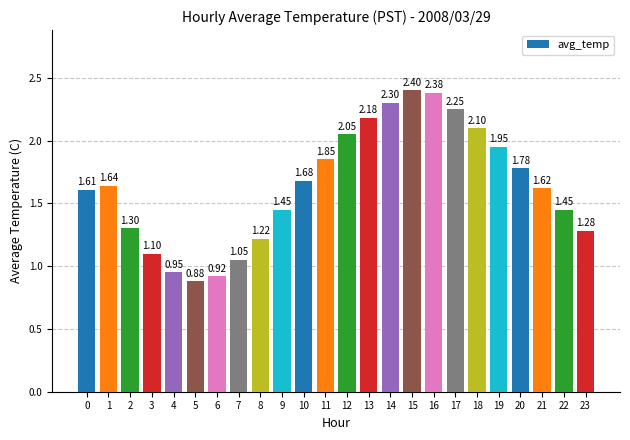

What is the sum of the values at 2 and 18?

3.4